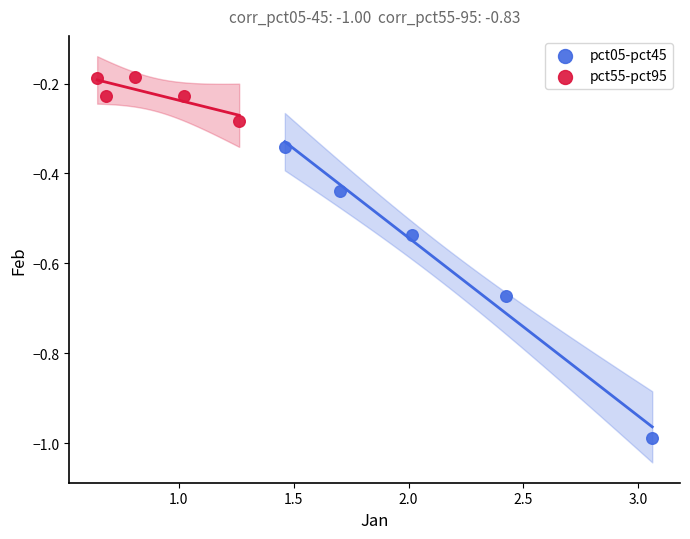

Which series reaches the minimum Y coordinate?

pct05-pct45